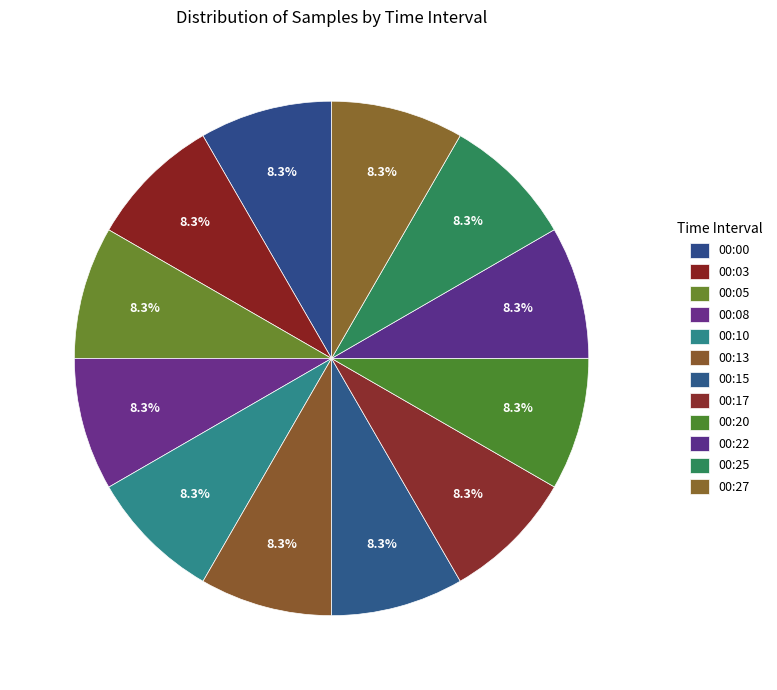

Is there a majority slice in this chart?

No